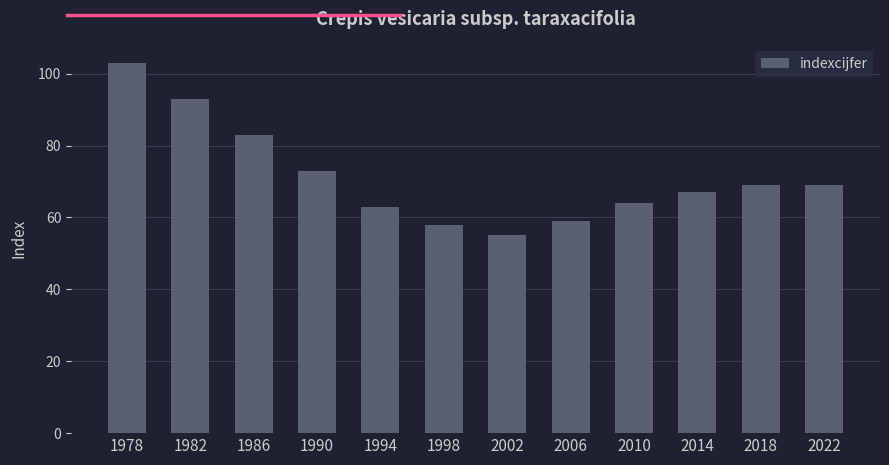

What is the minimum value shown in the chart?

55